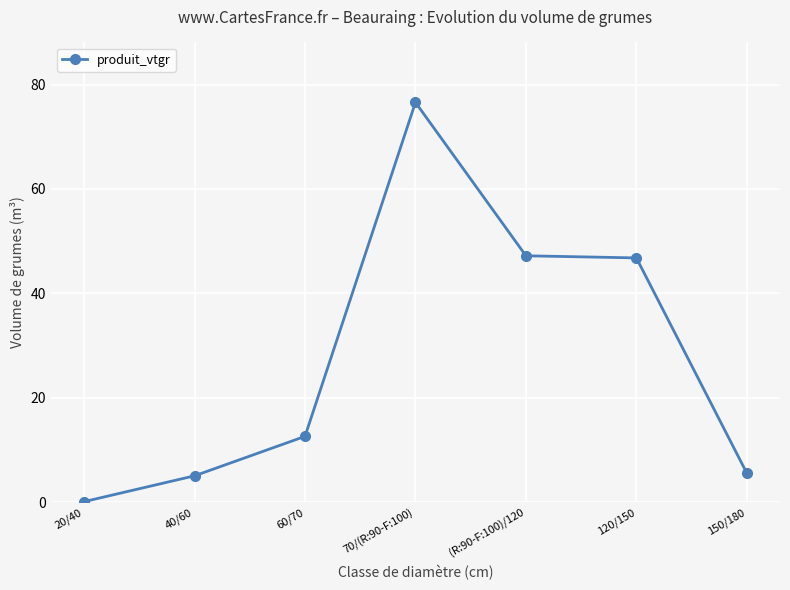

Reading right to left, transcribe all the data shown in this chart.

5.6	46.8	47.2	76.6	12.6	5.1	0.1